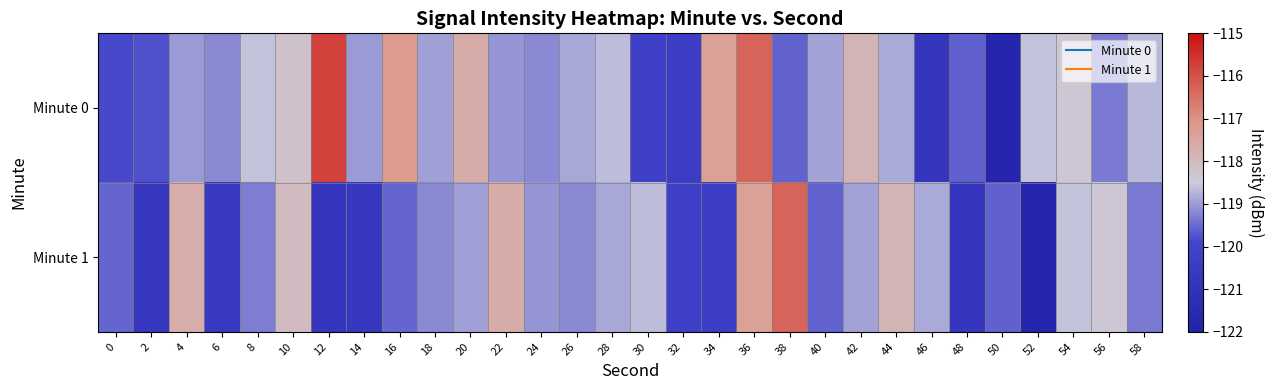

Reading left to right, what are all the values shown in this chart?

Minute 0: 0=-119.9	2=-119.8	4=-119.0	6=-119.2	8=-118.6	10=-118.2	12=-115.8	14=-119.0	16=-117.2	18=-118.9	20=-117.6	22=-119.1	24=-119.2	26=-118.9	28=-118.7	30=-120.1	32=-120.3	34=-117.3	36=-116.3	38=-119.6	40=-118.9	42=-117.9	44=-118.8	46=-120.8	48=-119.6	50=-121.8	52=-118.6	54=-118.4	56=-119.3	58=-118.7
Minute 1: 0=-119.6	2=-120.7	4=-117.7	6=-120.6	8=-119.3	10=-118.1	12=-120.8	14=-120.6	16=-119.6	18=-119.2	20=-118.9	22=-117.6	24=-119.1	26=-119.2	28=-118.9	30=-118.7	32=-120.1	34=-120.3	36=-117.3	38=-116.3	40=-119.6	42=-118.9	44=-117.9	46=-118.8	48=-120.8	50=-119.6	52=-121.8	54=-118.6	56=-118.4	58=-119.3